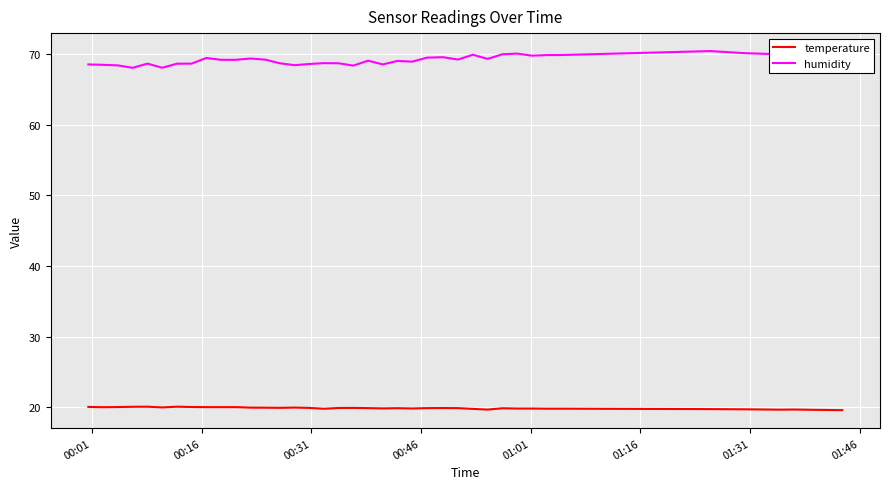

True or false: temperature has more than 2 points higher than both neighbors.

True